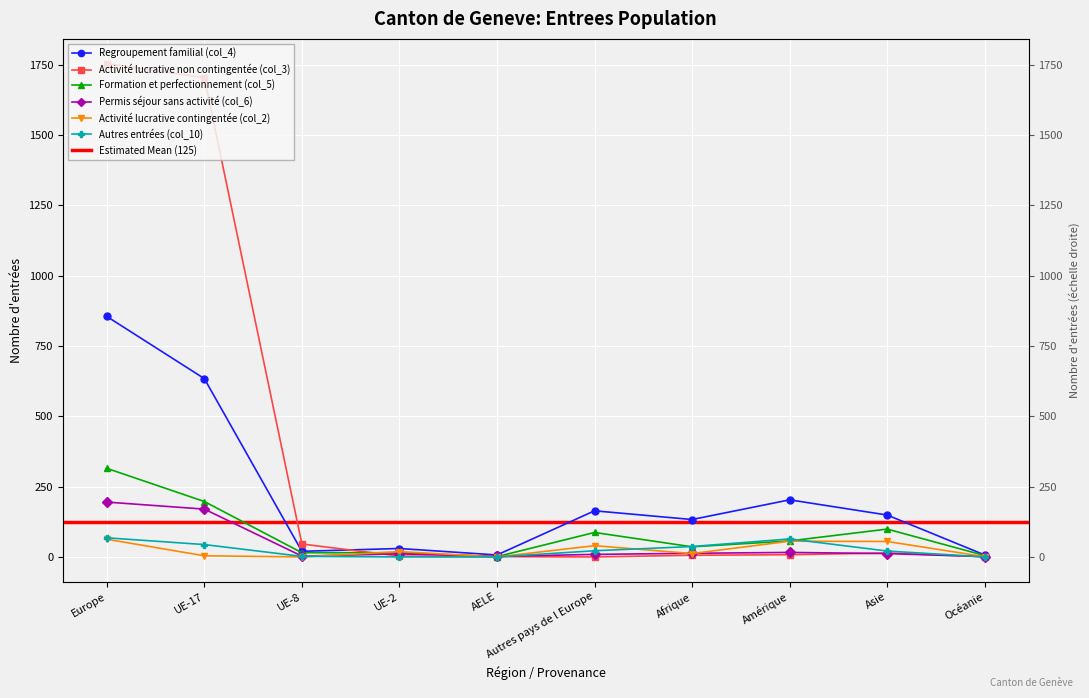

What is the difference between the second highest and minimum values in the Regroupement familial (col_4) series?

627